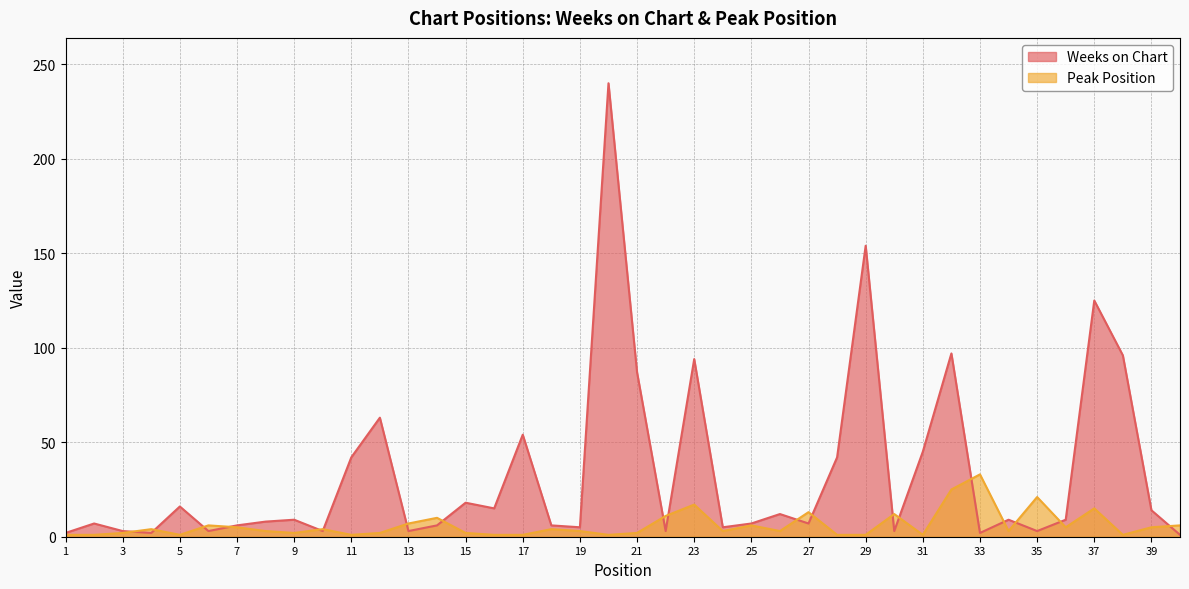

How many lines are shown in the chart?

2